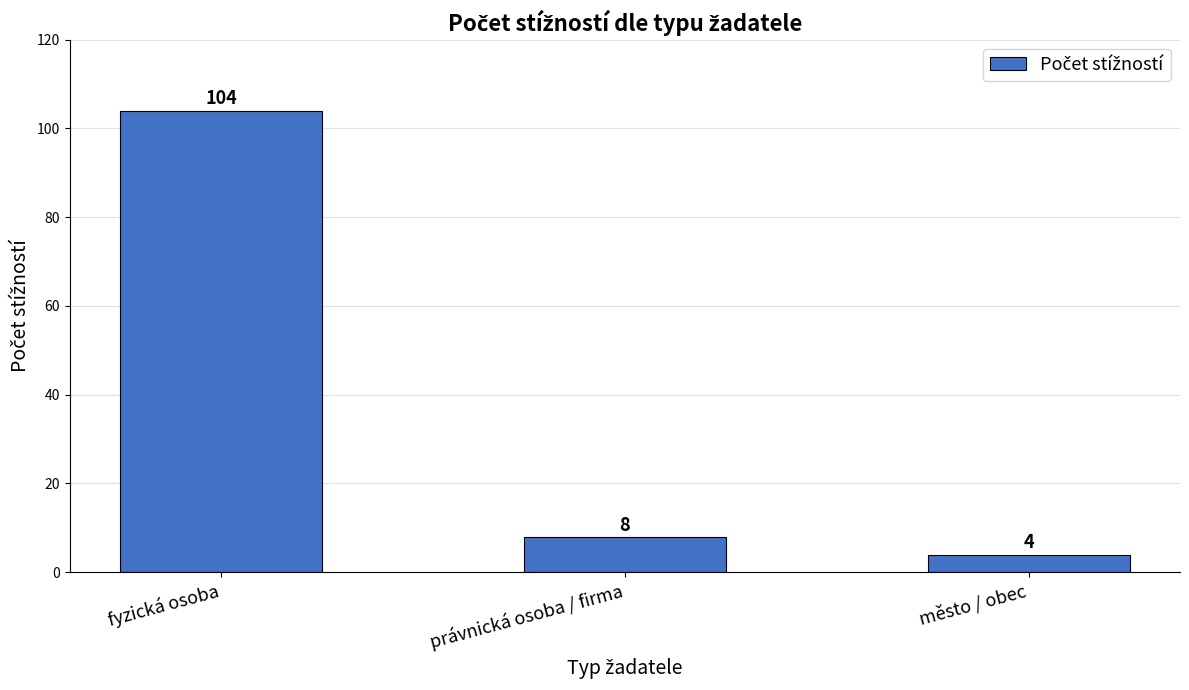

At which label is the value closest to 54?

právnická osoba / firma